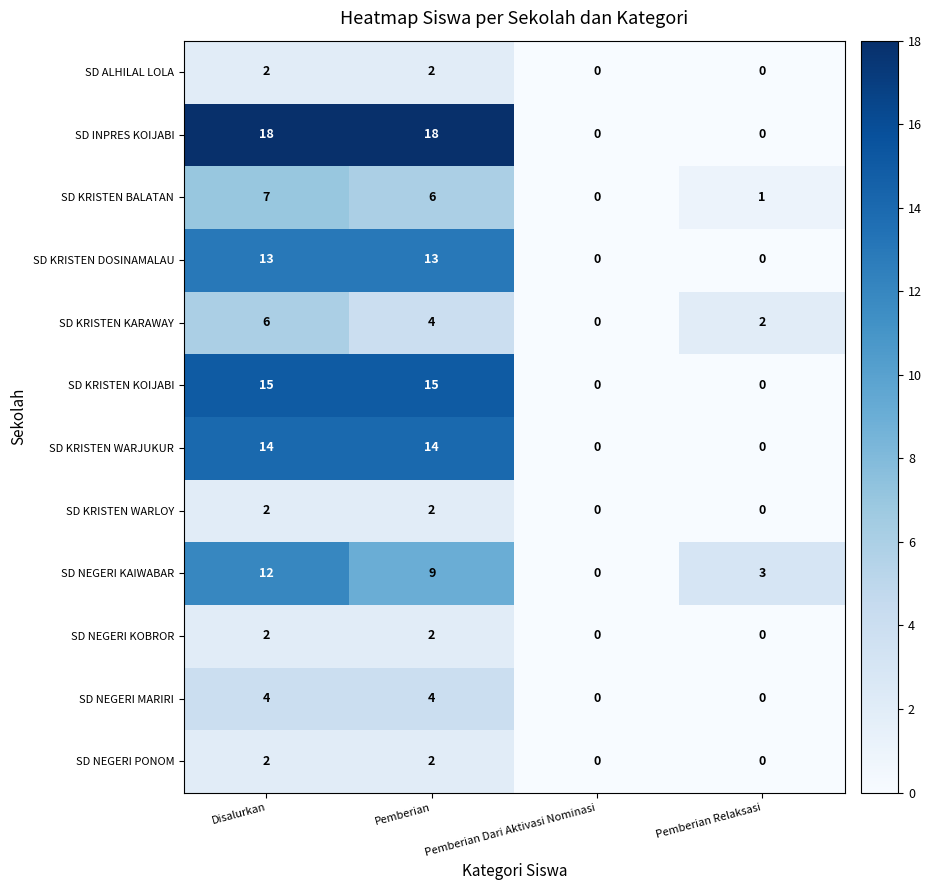

What is the greatest value displayed?

18